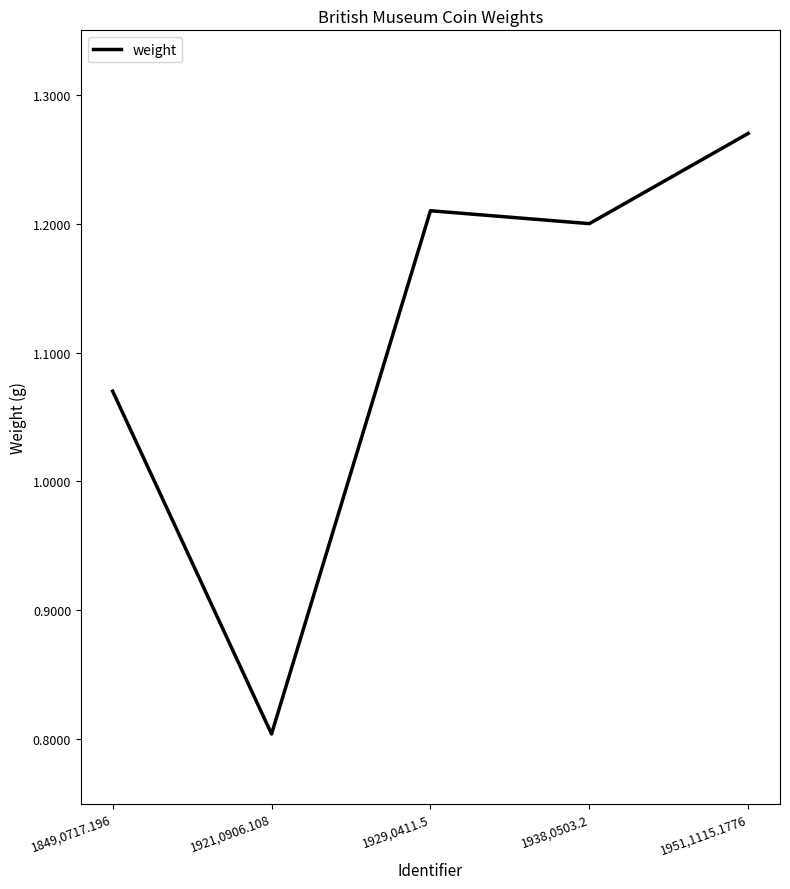

The chart shows a value of 1.1 at 1921,0906.108. True or false?

False